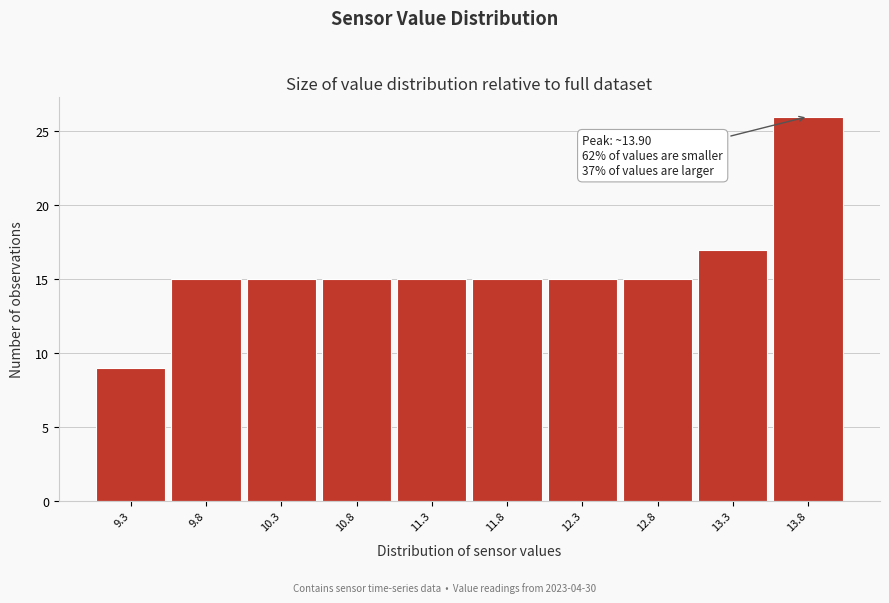

Over which range of the x-axis is the bar tallest?

13.55 to 14.05